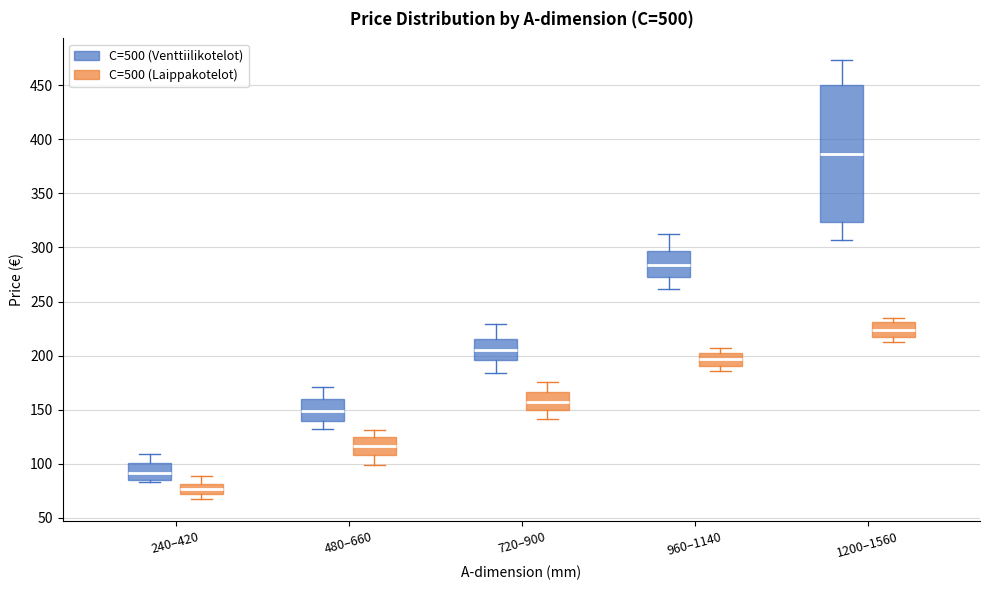

Which box's median line is the highest?

1200–1560 (C=500 (Venttiilikotelot))